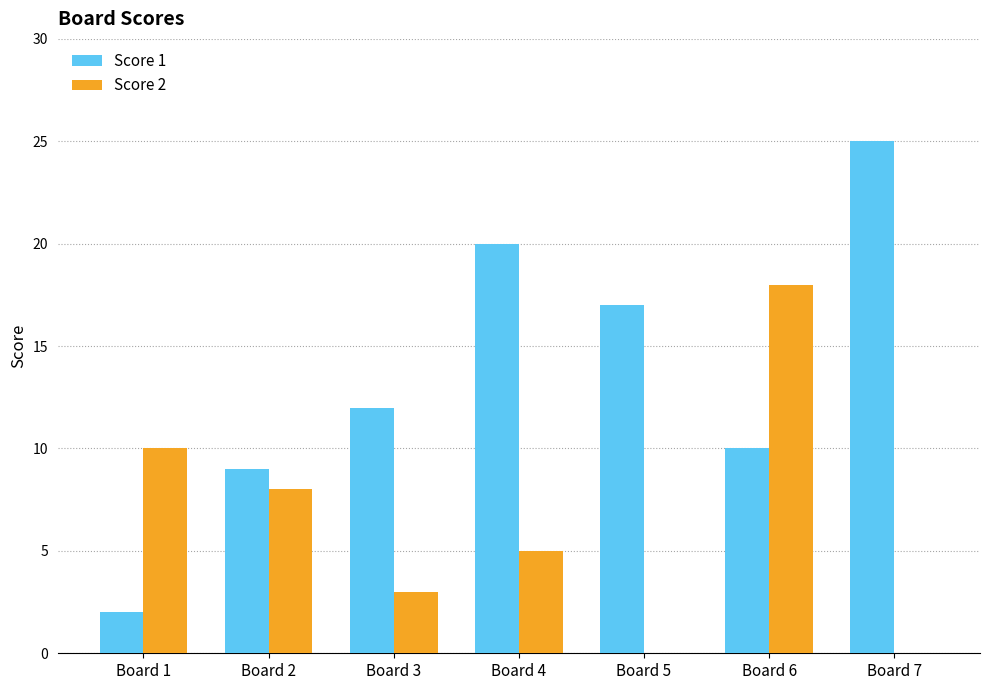

Does the chart contain stacked bars?

No